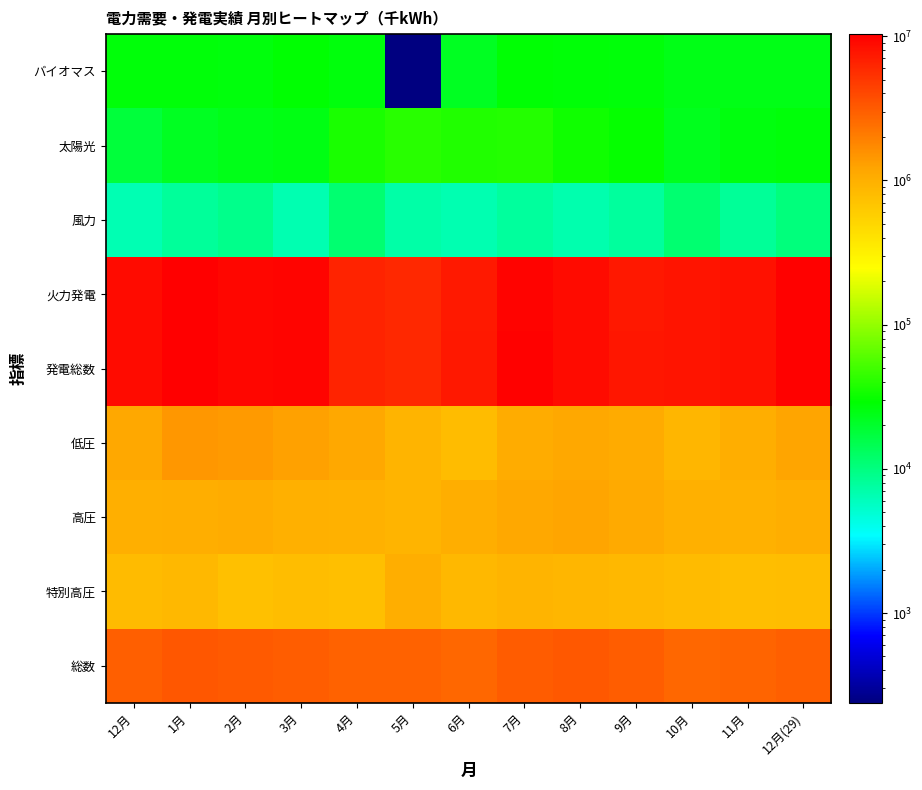

How many categories are shown in the chart?

13